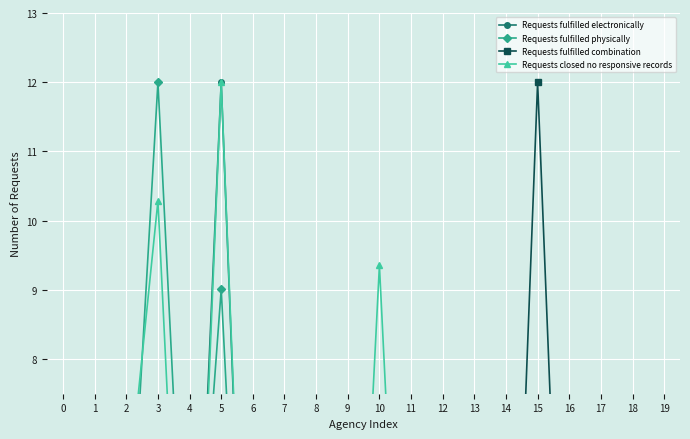

What is the maximum value shown in the chart?

12.0